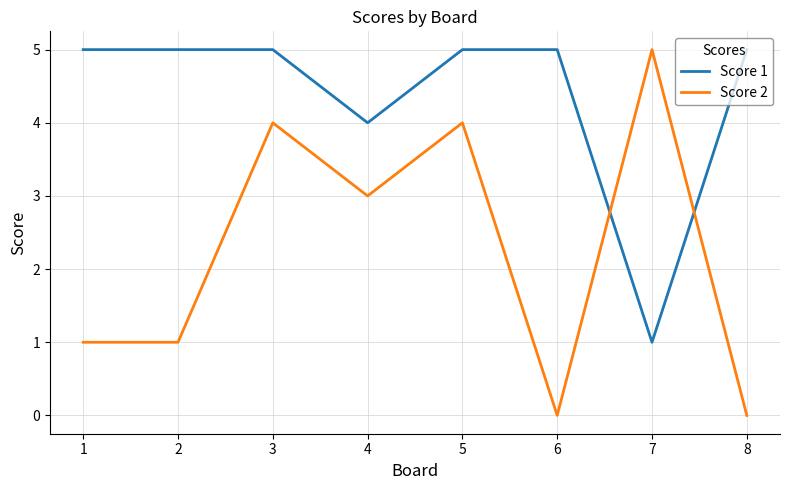

How many categories are shown in the chart?

8